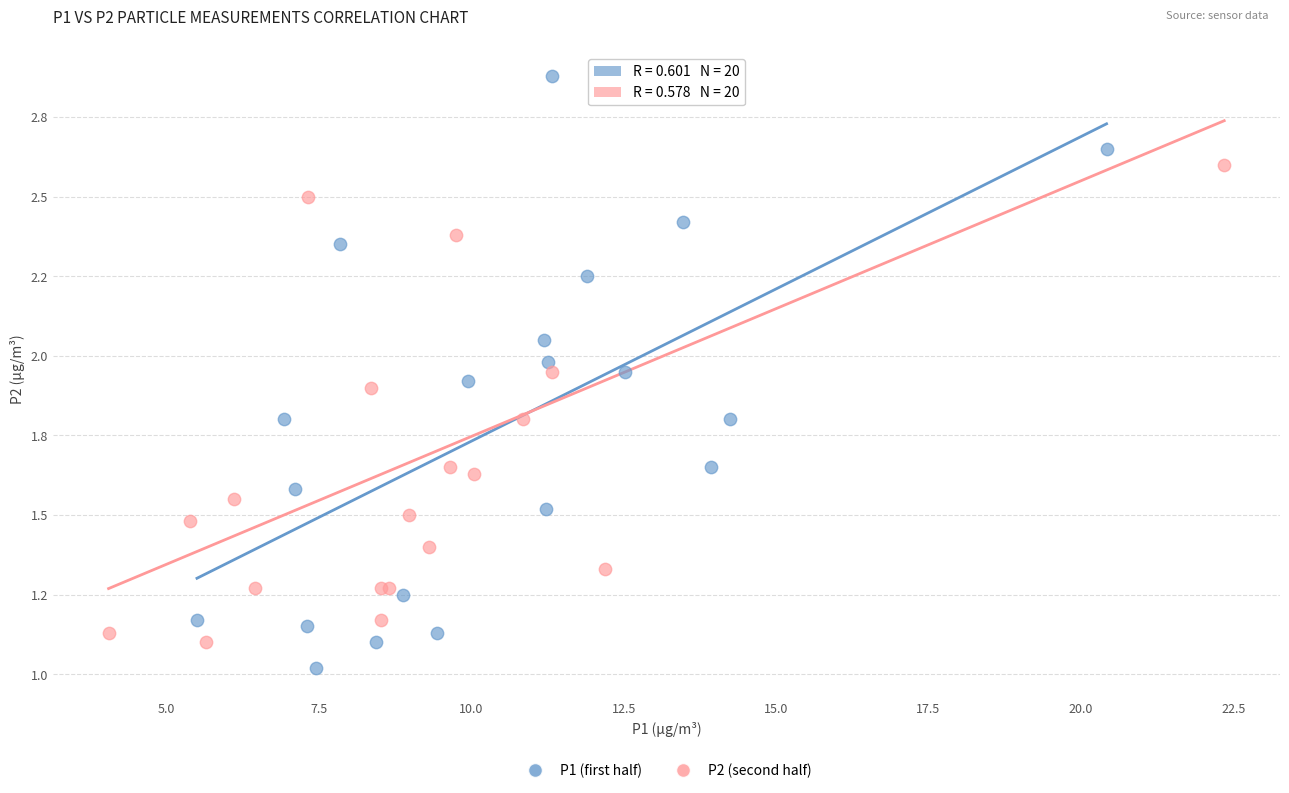

Which series has the widest spread of Y values?

P1 (first half)